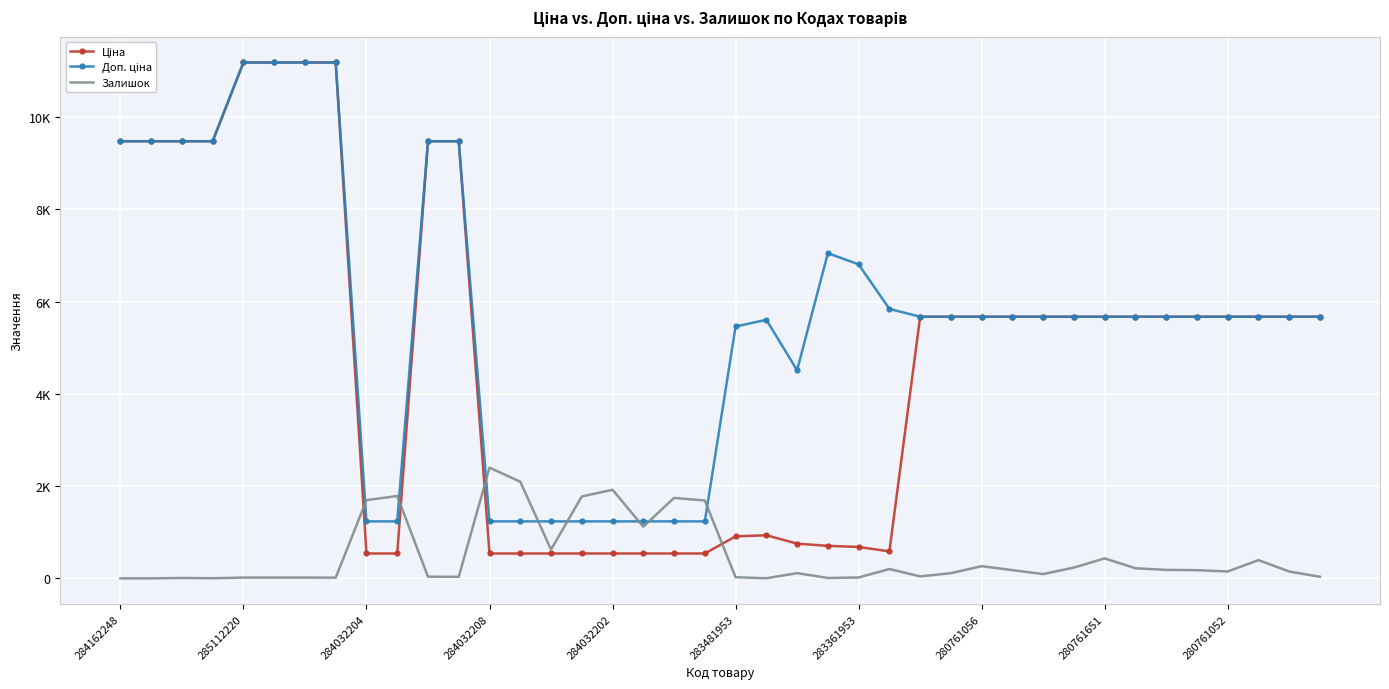

Which series has the largest range (max minus min)?

Ціна